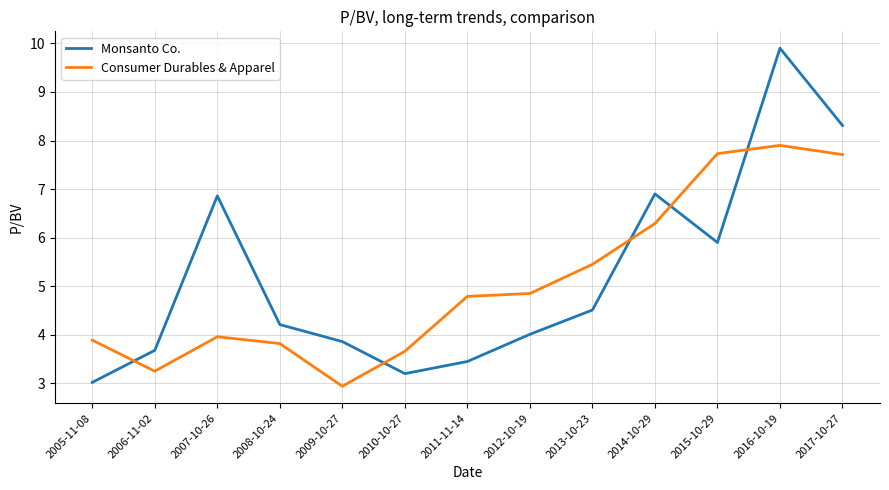

Which series has the largest total across all categories?

Monsanto Co.